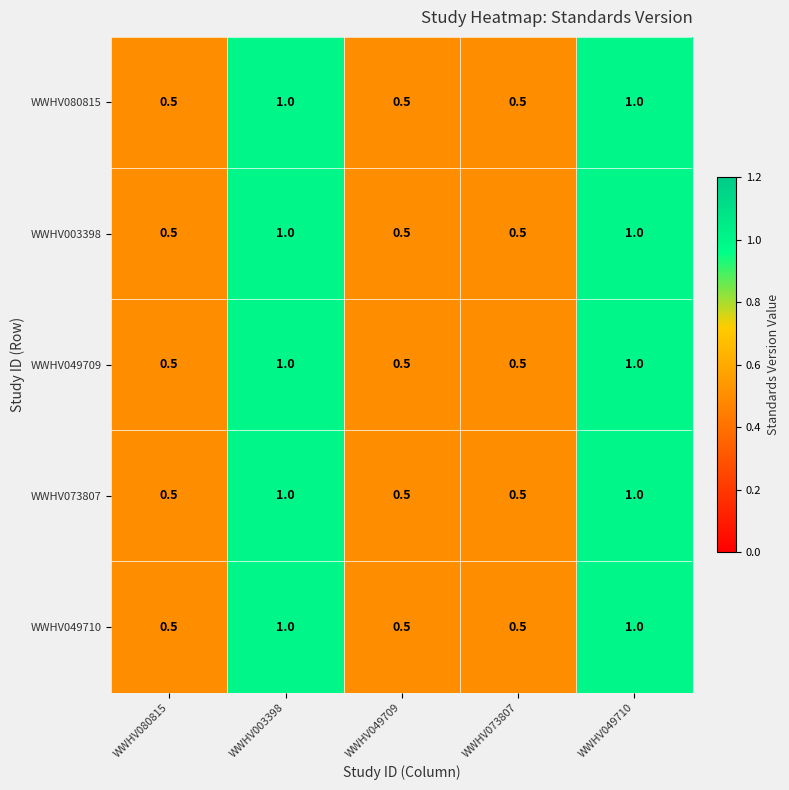

What is the maximum value shown in the chart?

1.0